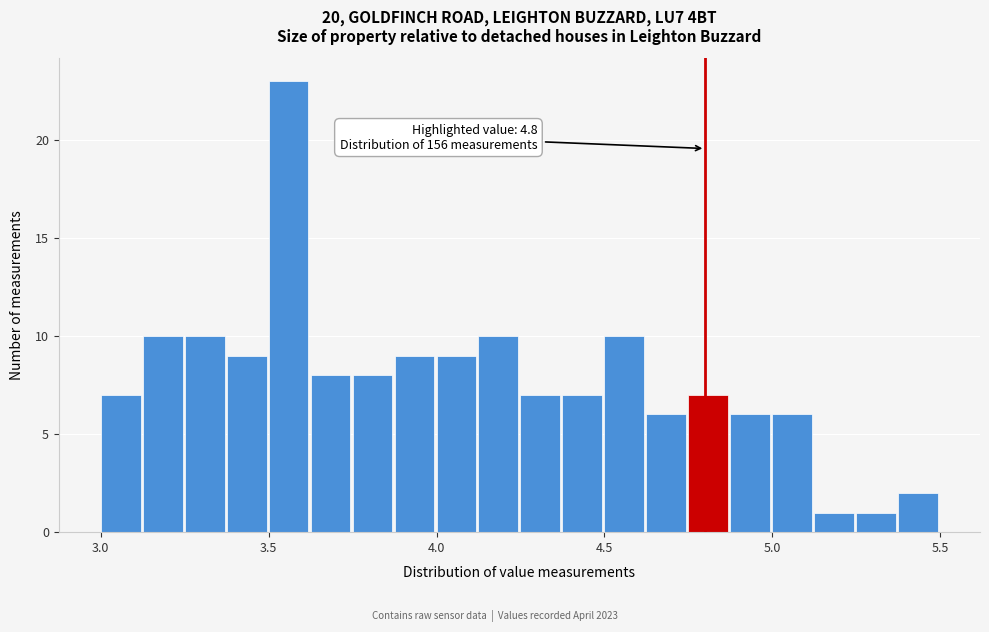

Around what value on the x-axis is the tallest bar? Give the approximate position of its centre, as read against the axis.

3.55